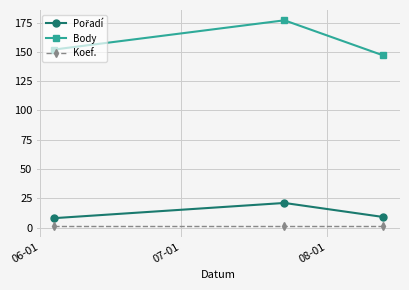

What is the average value of the Koef. series?

1